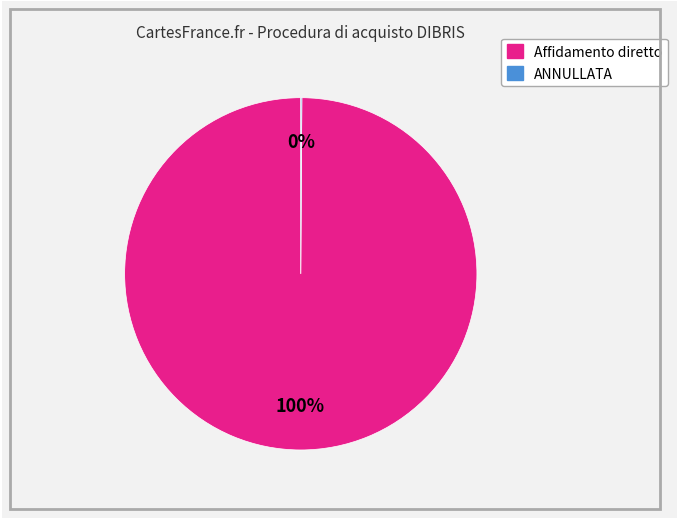

Is it true that Affidamento diretto is 100% of the pie?

True